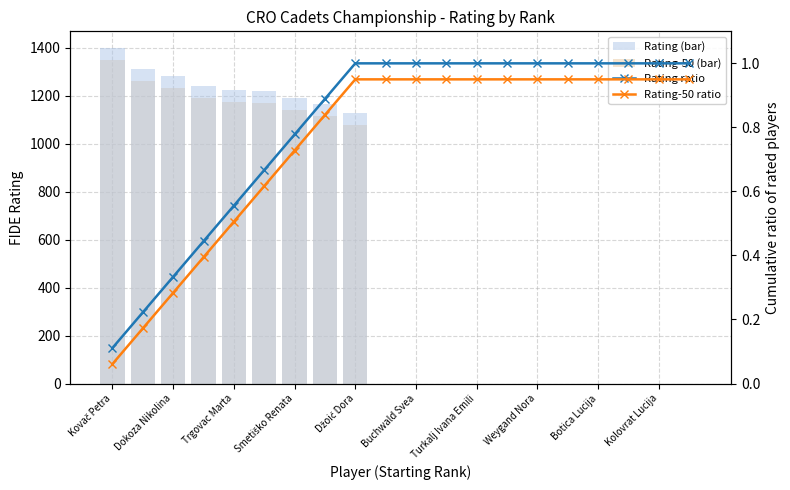

What is the greatest value displayed?

1398.0